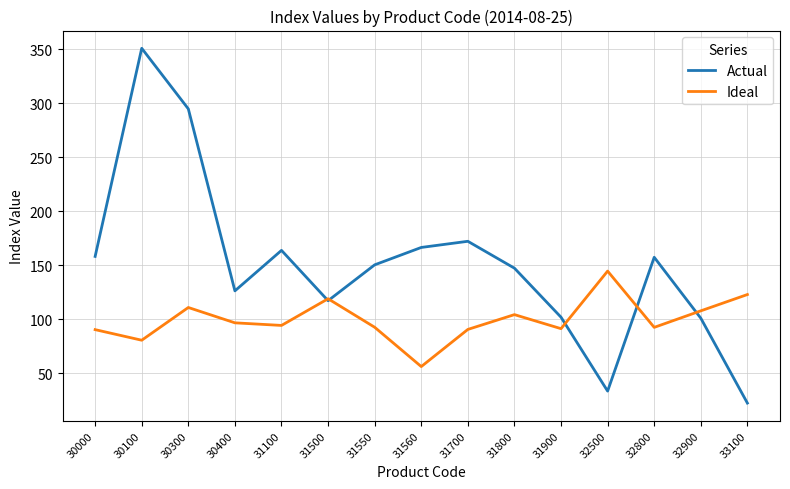

List the series in order of their overall mean, highest first.

Actual, Ideal